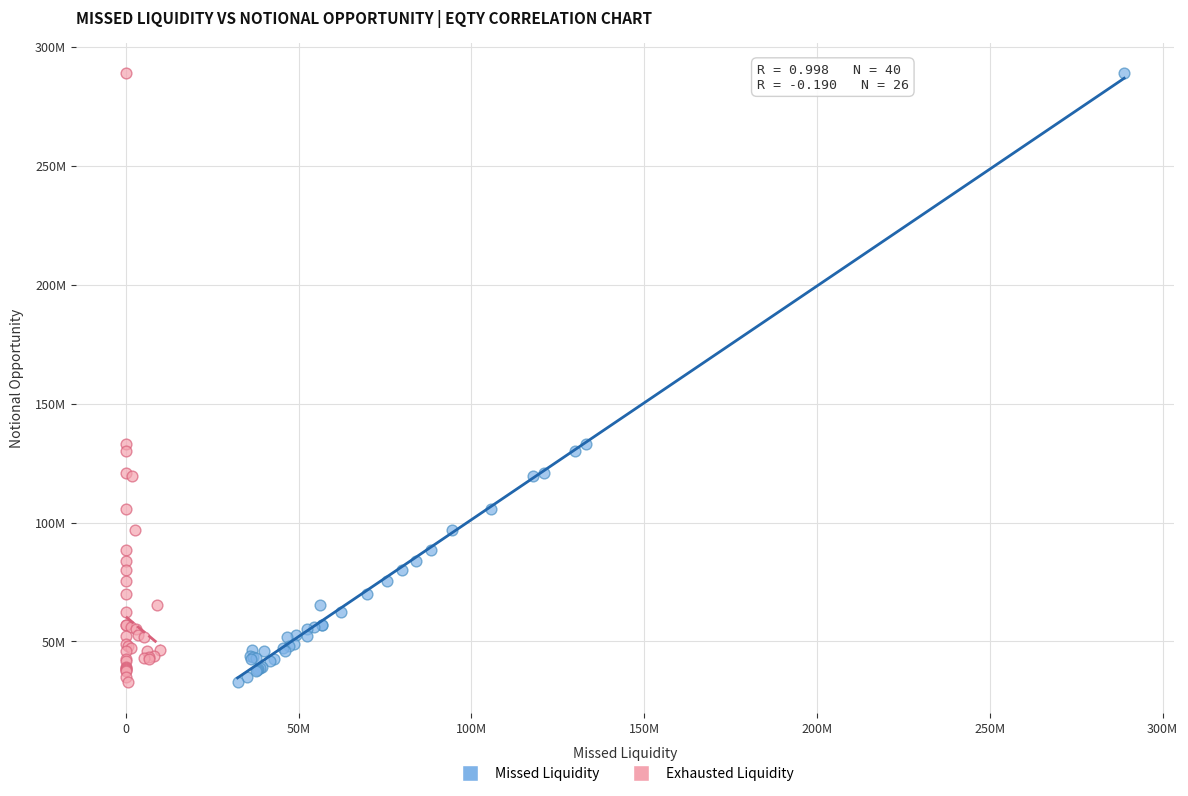

What are all the series names shown in the legend?

Missed Liquidity, Exhausted Liquidity